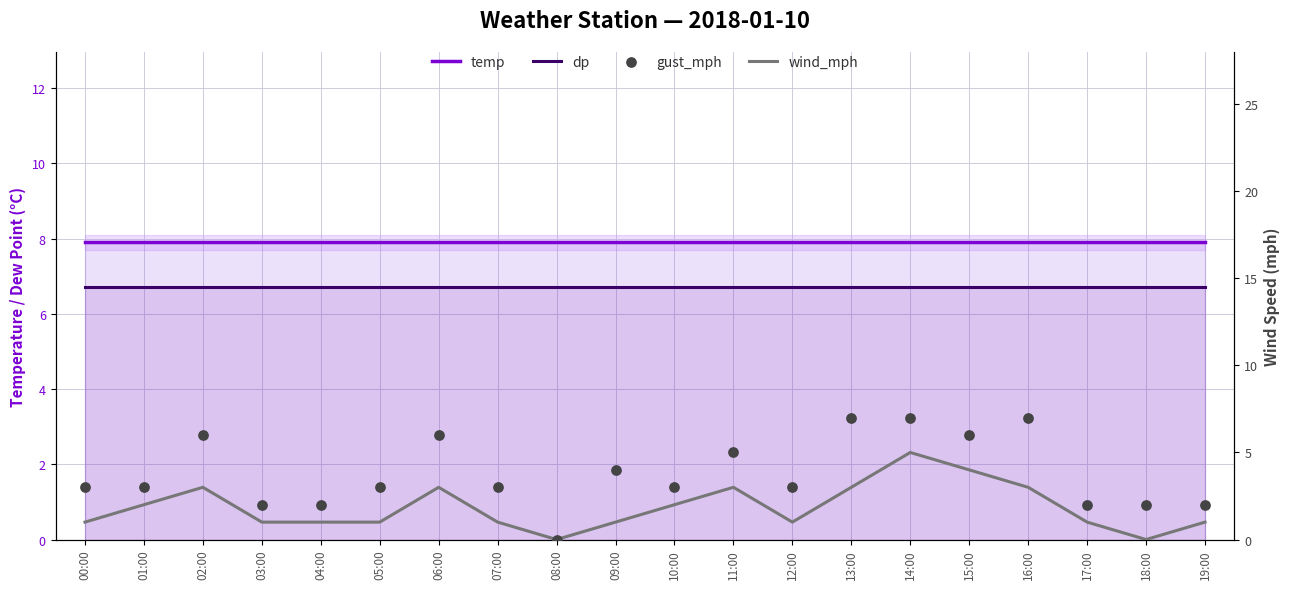

Which series has the largest total across all categories?

temp